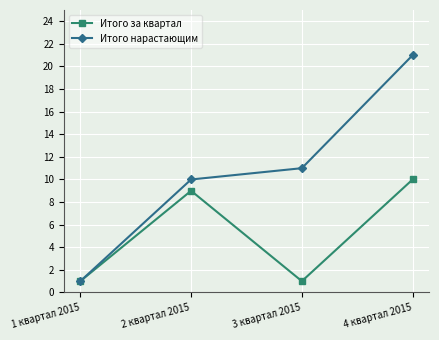

List the labels in order of Итого нарастающим value, largest first.

4 квартал 2015, 3 квартал 2015, 2 квартал 2015, 1 квартал 2015